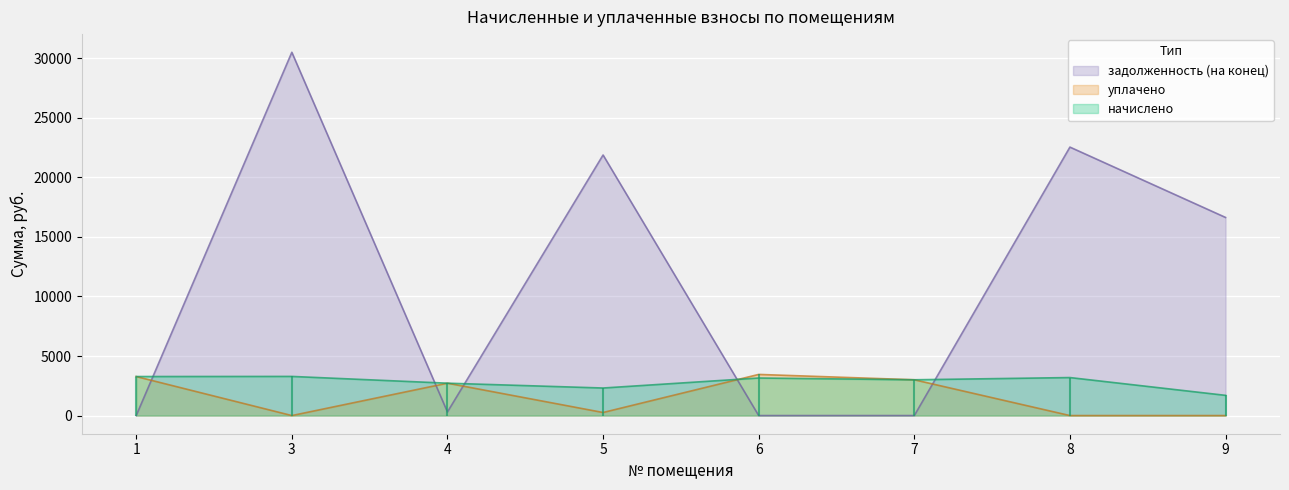

What are all the series names shown in the legend?

начислено, уплачено, задолженность (на конец)